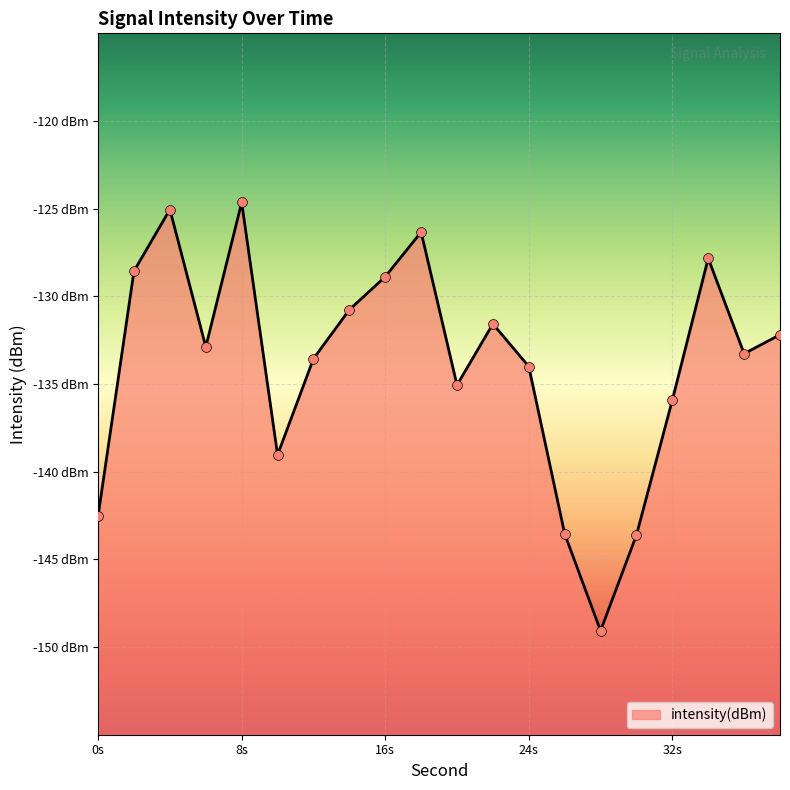

What is the change in value from 4 to 12?

-8.5